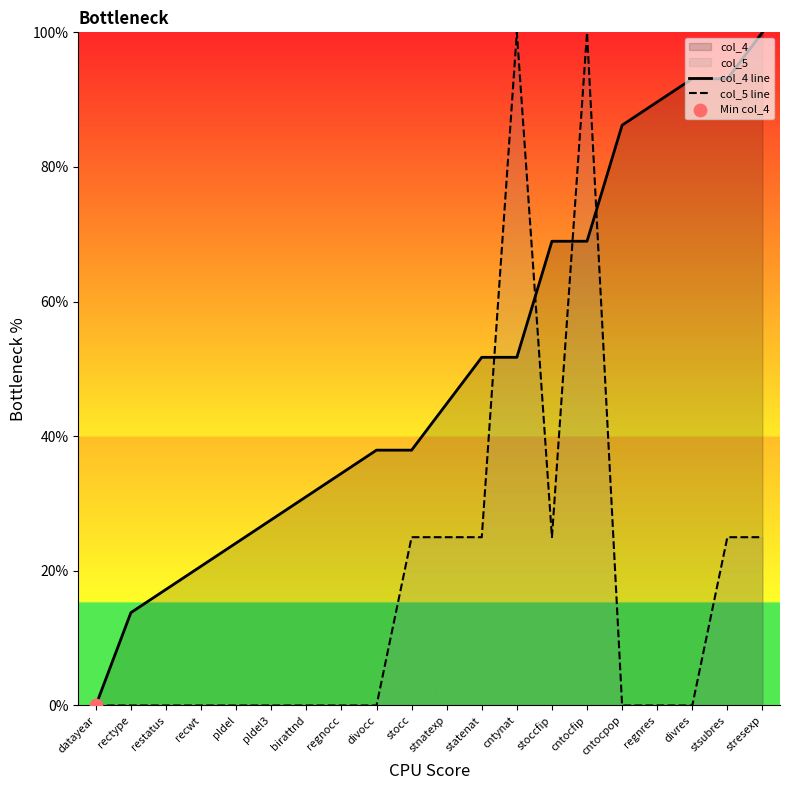

Is the value of col_4 line at datayear greater than the value of col_5 line at recwt?

No